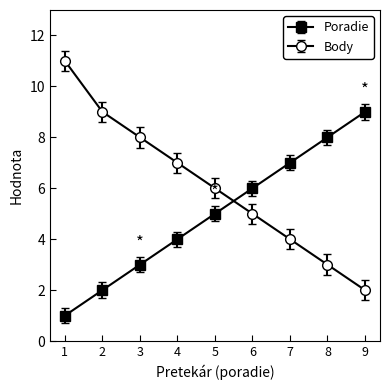

Is it true that Poradie equals 7 at 7?

True